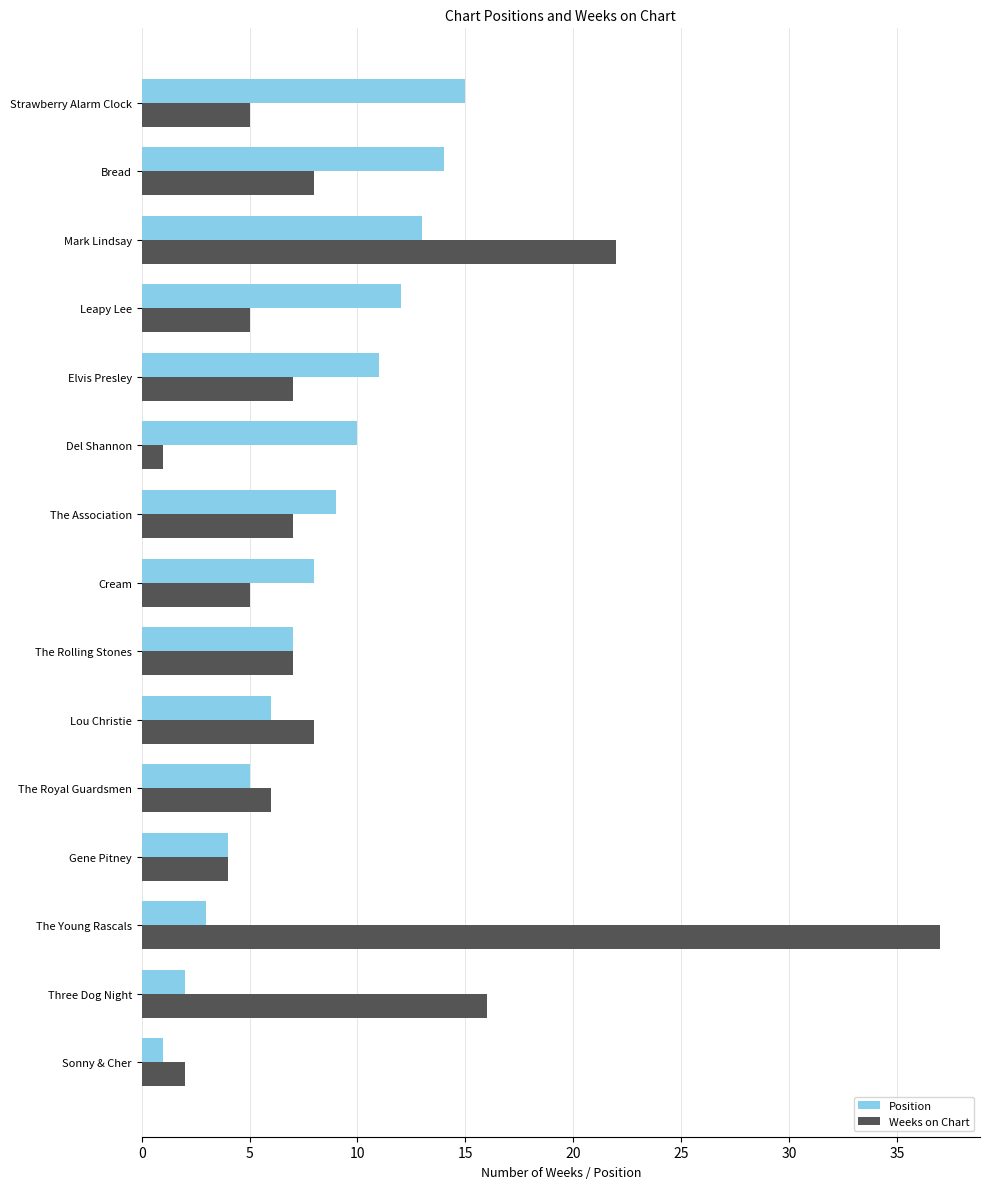

What is the sum of all Position values?

120